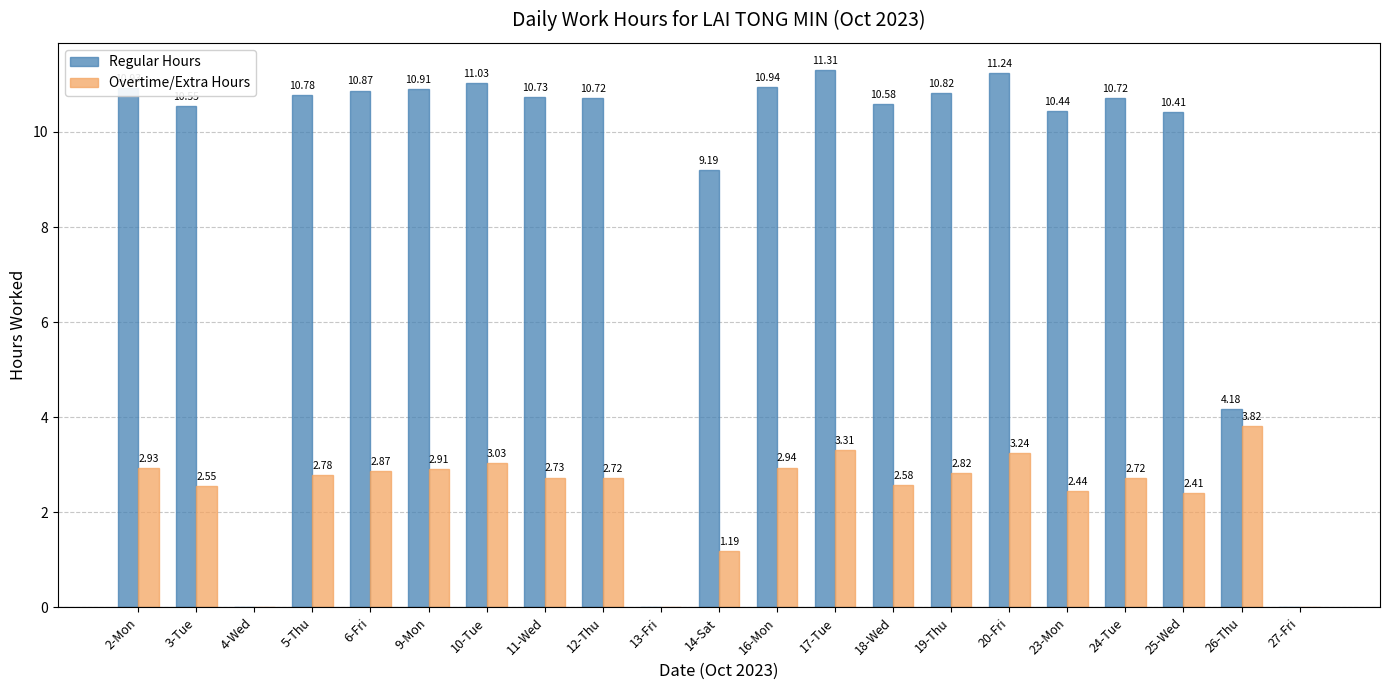

At which category is the sum across all series the highest?

17-Tue